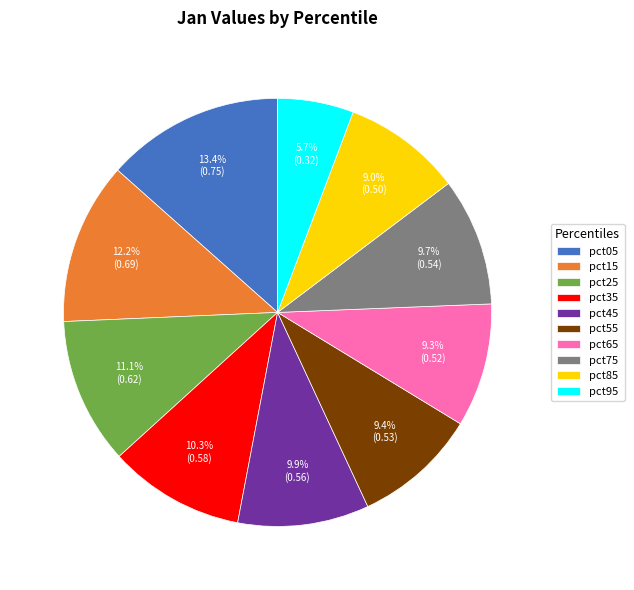

Is it true that pct85 is 9% of the pie?

True